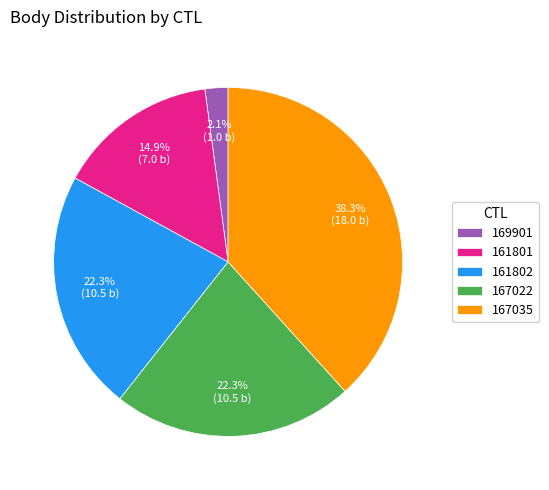

Between 161801 and 161802, which is larger?

161802